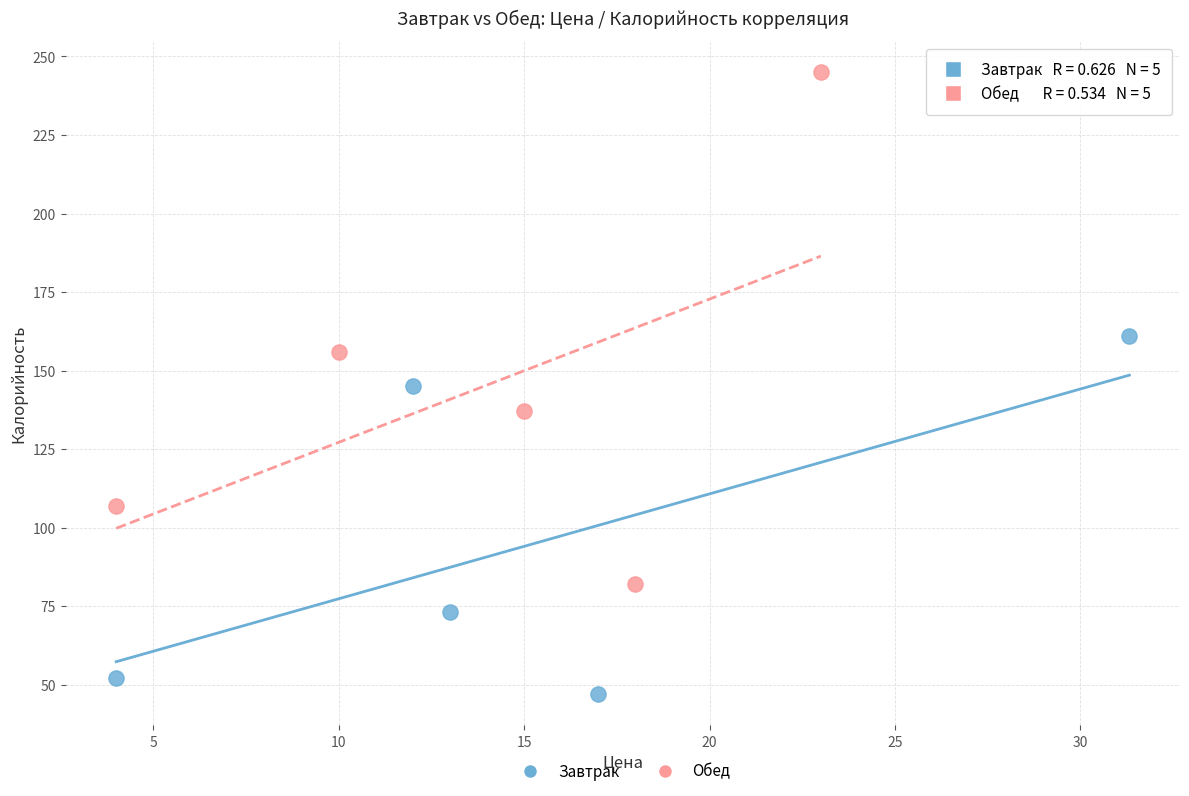

Which series reaches the maximum Y coordinate?

Обед